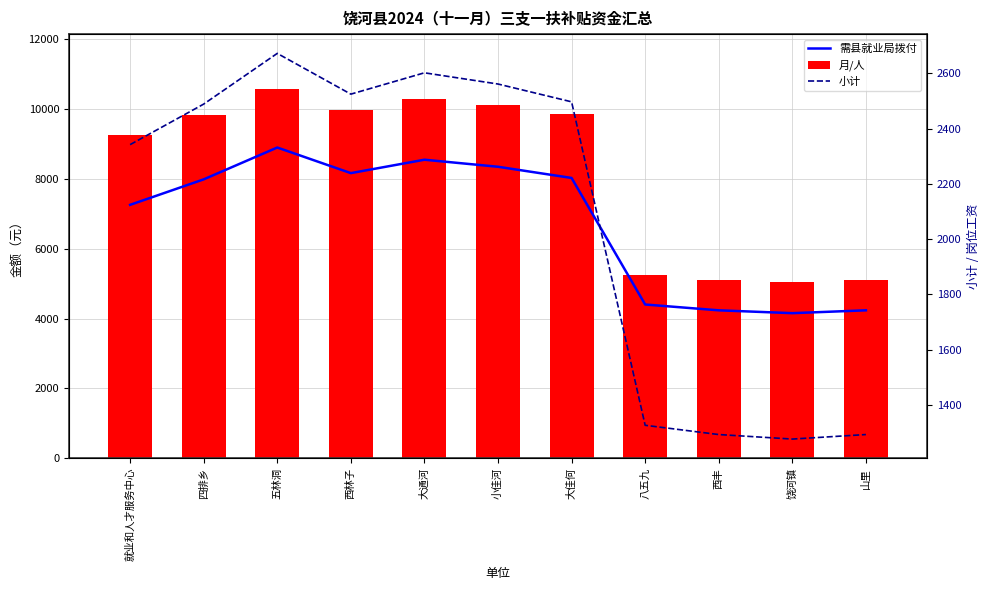

Which series changed the most between 五林洞 and 西林子?

需县就业局拨付